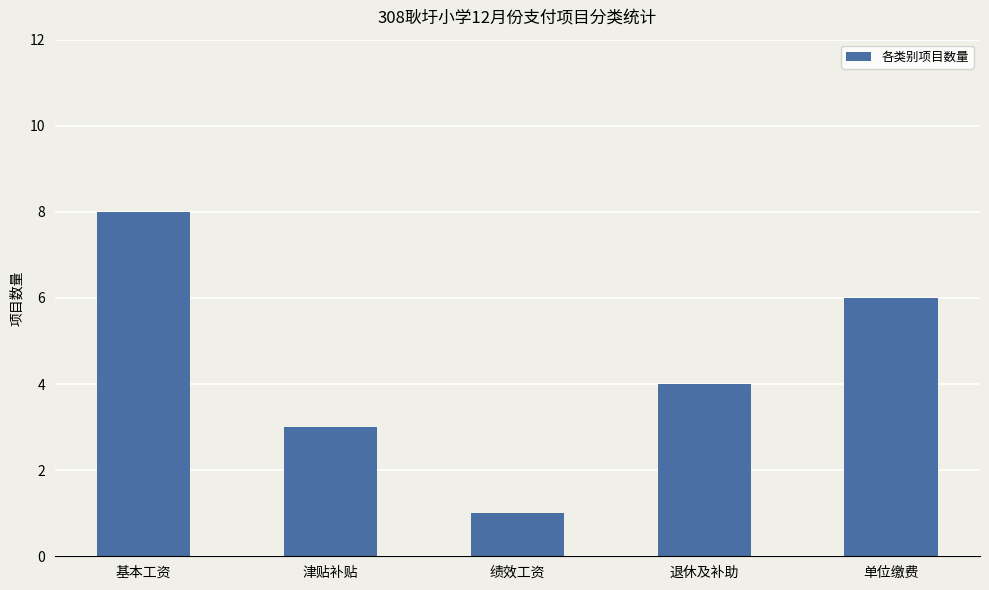

The value at 单位缴费 is 9. True or false?

False